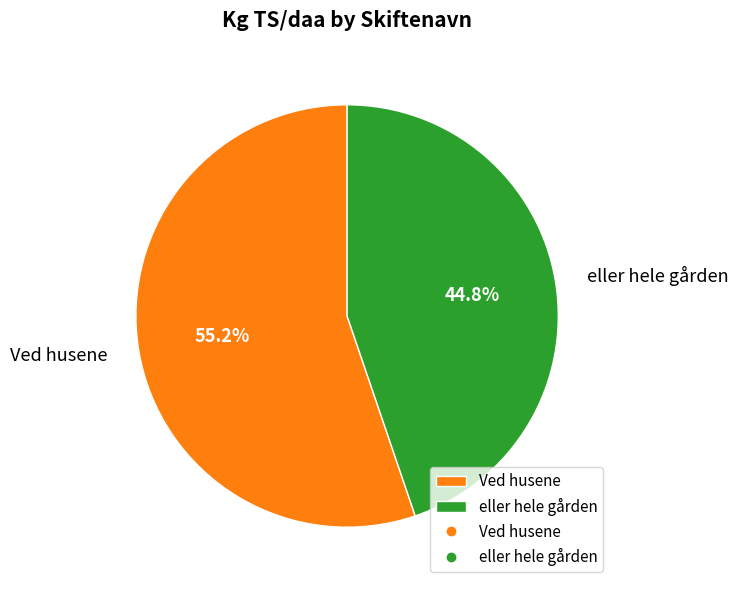

Between Ved husene and eller hele gården, which is larger?

Ved husene